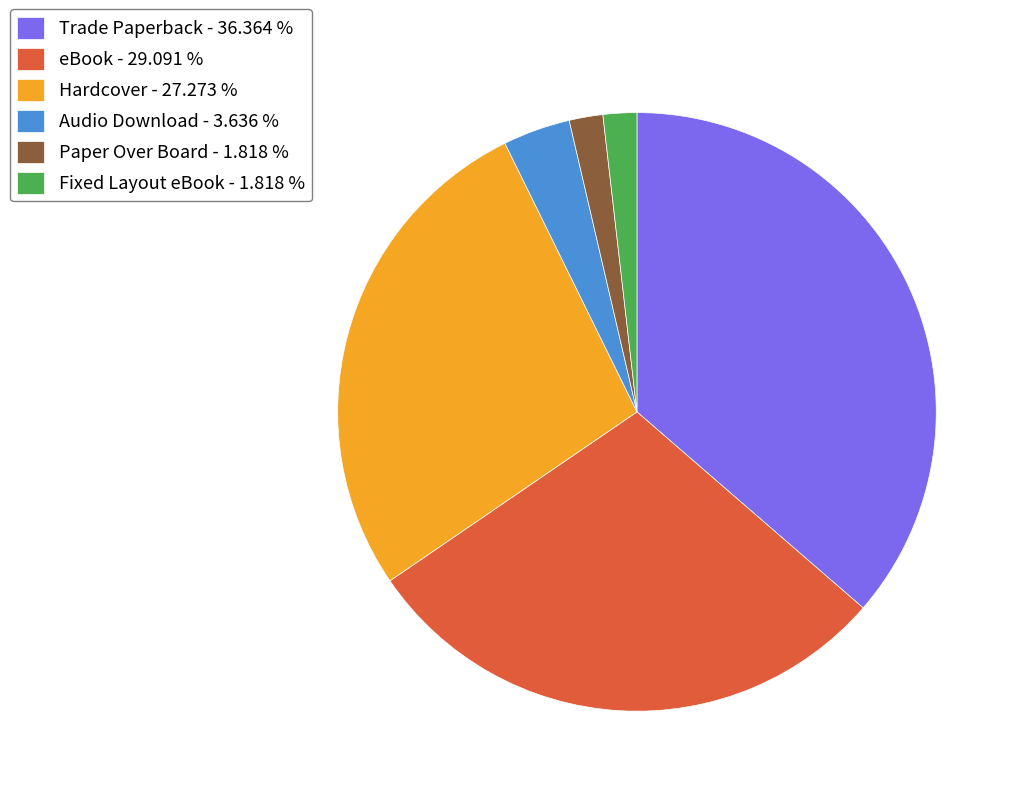

Approximately how many times larger is the value at Paper Over Board compared to Audio Download?

0.5